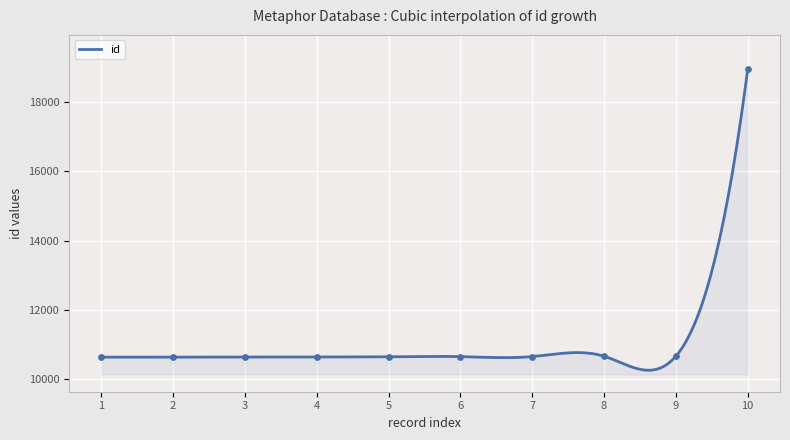

Approximately how many times larger is the value at 9 compared to 7?

1.0